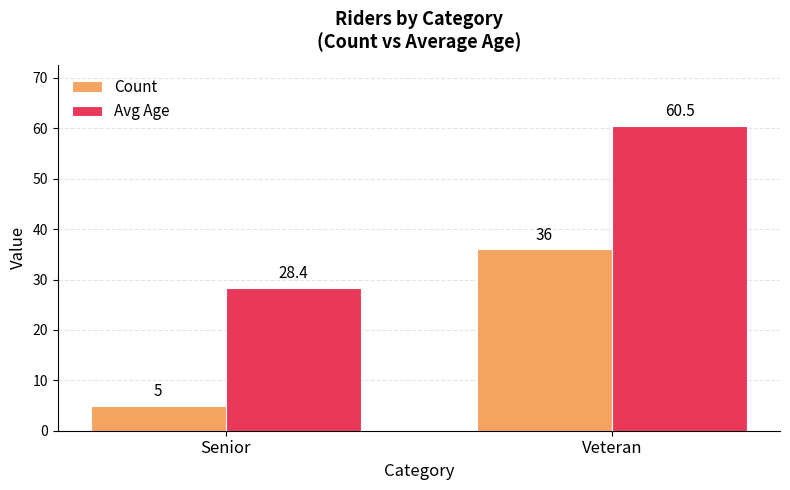

How many Count values are between 5 and 36?

2